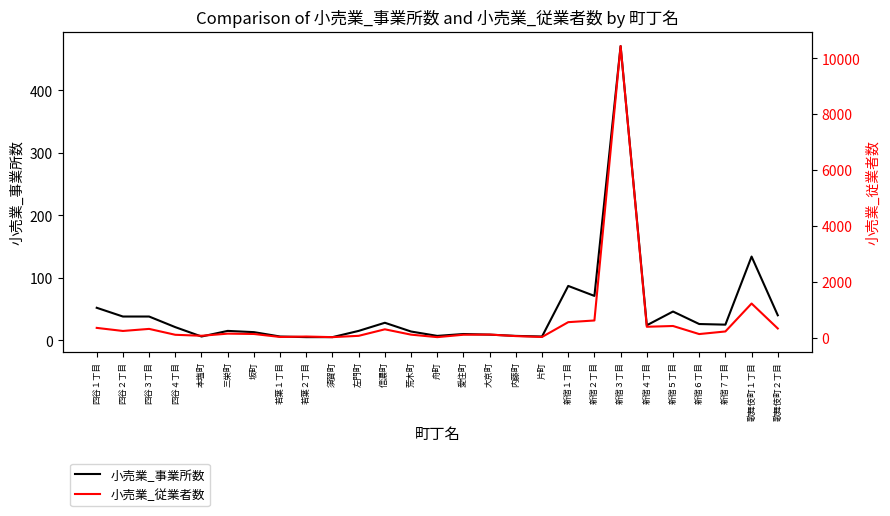

At which category is the sum across all series the highest?

新宿３丁目